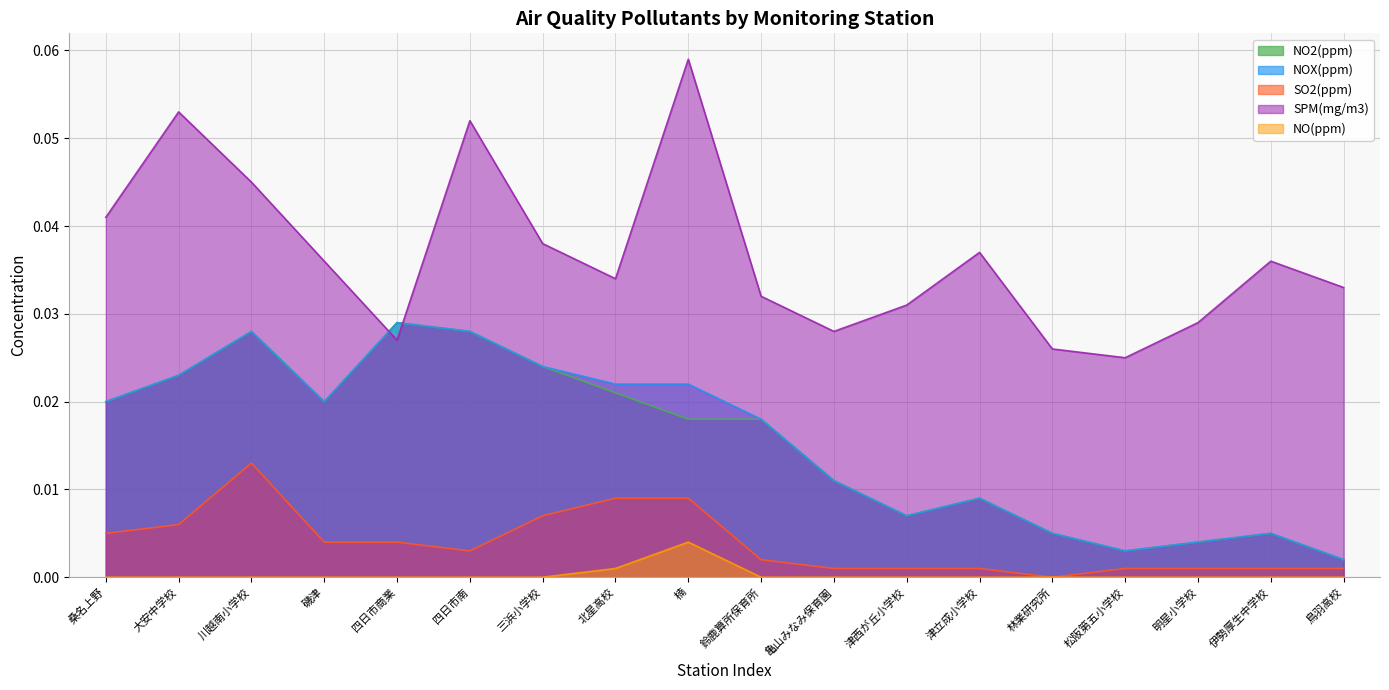

Is it true that SPM(mg/m3) equals 0.1 at 楠?

False